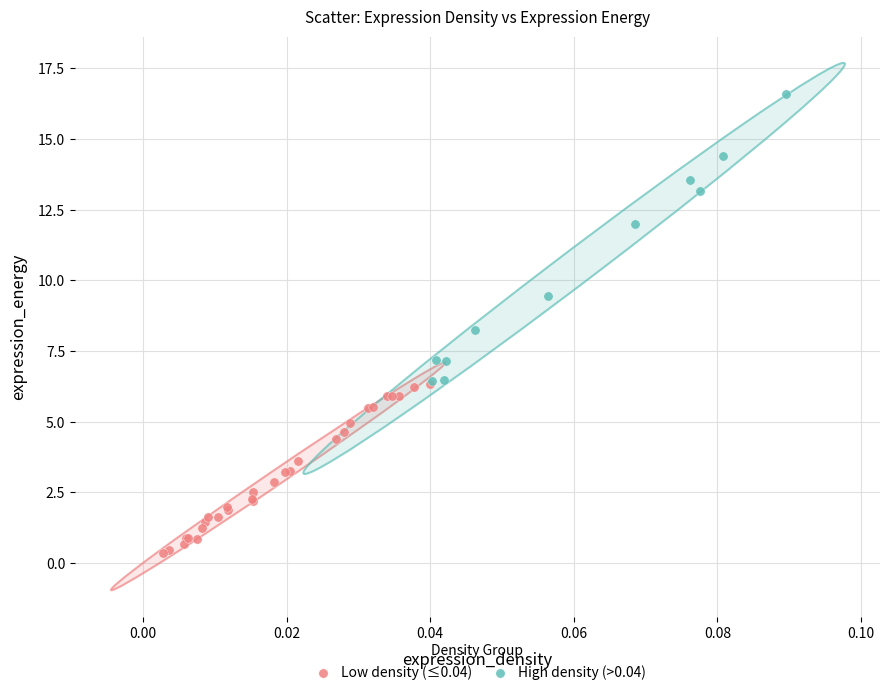

Which series contains the lowest Y value?

Low density (≤0.04)